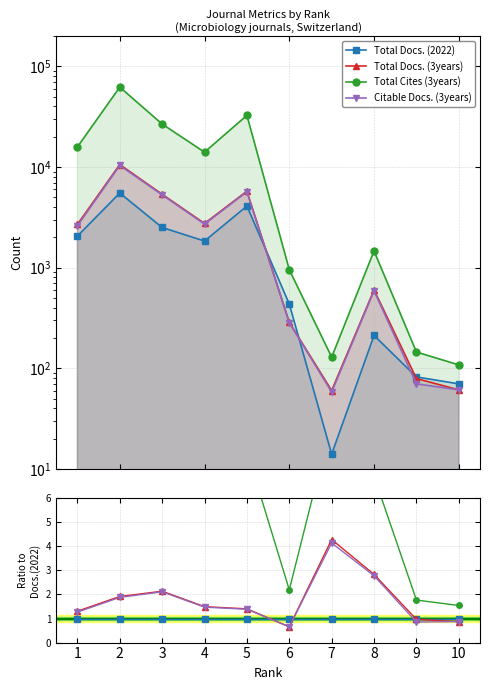

True or false: Total Docs. (2022) has a value of 1.8 at 2.

False